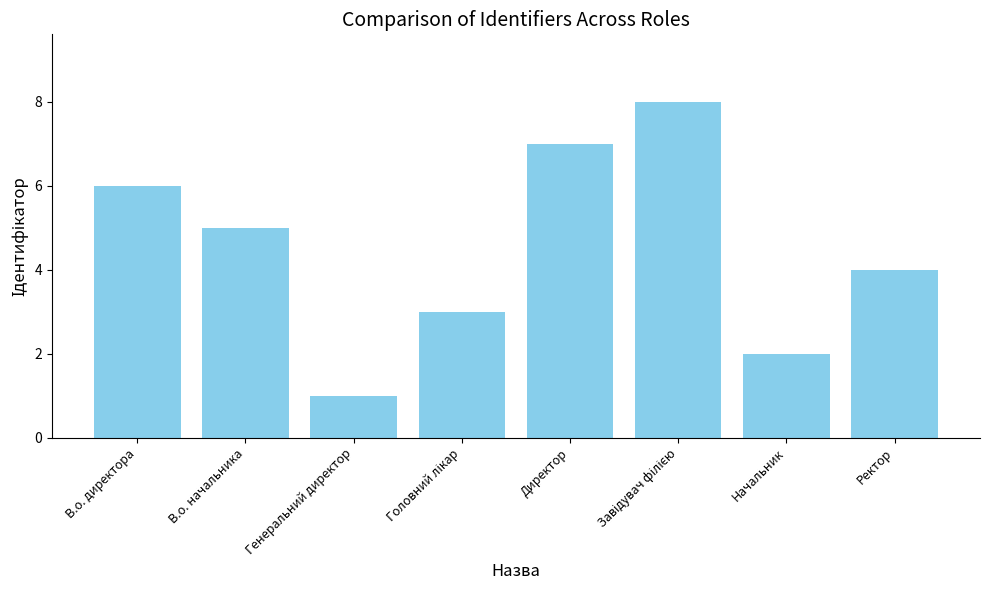

Reading right to left, transcribe all the data shown in this chart.

4	2	8	7	3	1	5	6